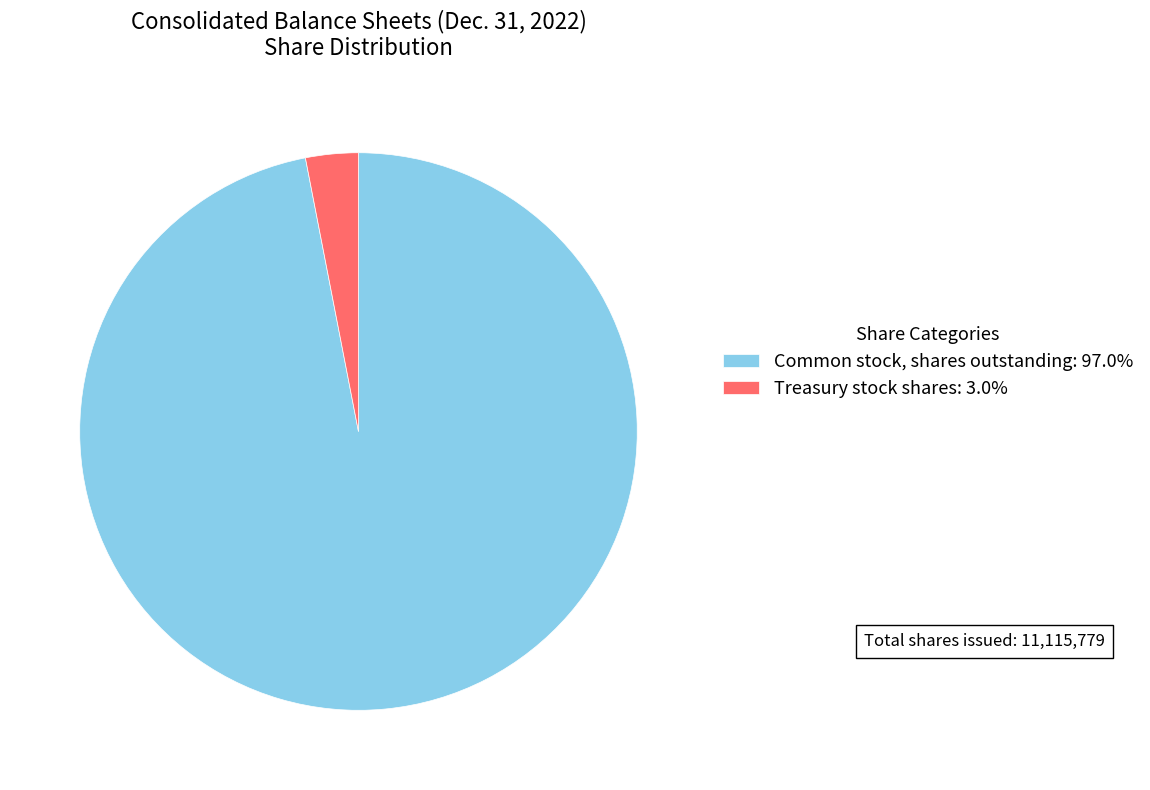

What is the ratio of the value at Common stock, shares outstanding: 97.0% to the value at Treasury stock shares: 3.0%?

31.8